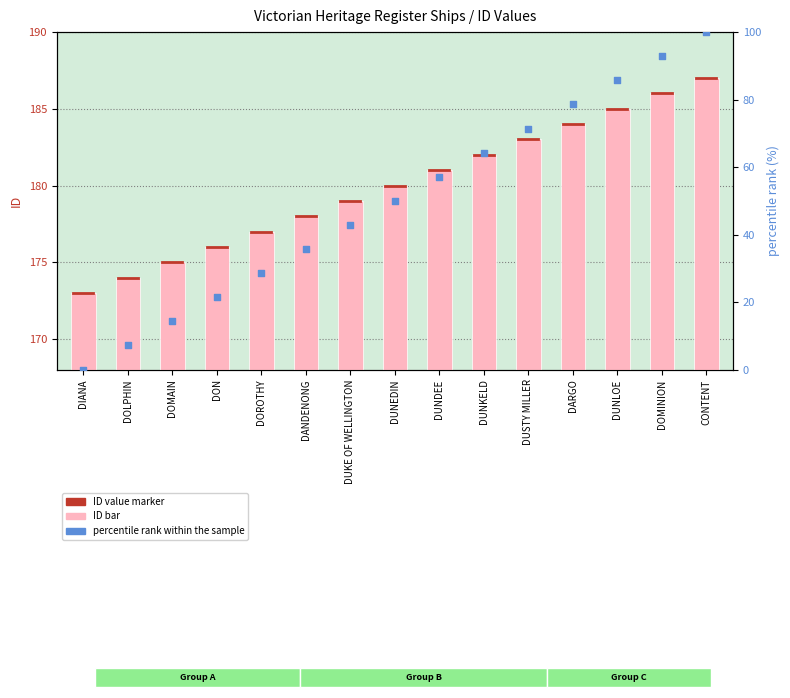

Which series has the largest Y range (max minus min)?

percentile rank within the sample